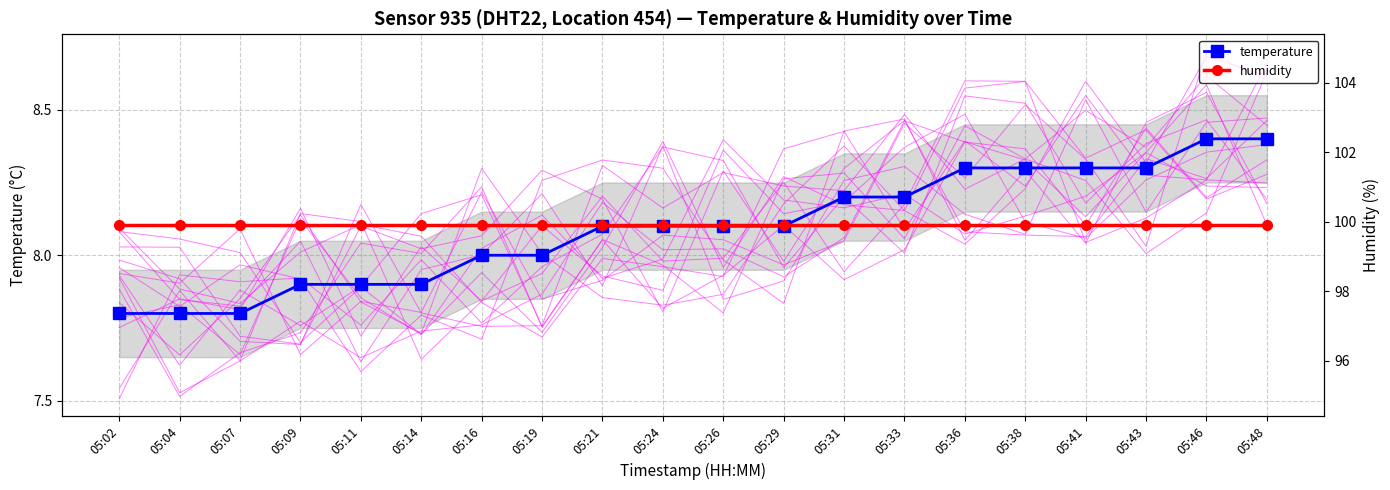

Is the value of temperature at 05:36 greater than the value of humidity at 05:16?

No